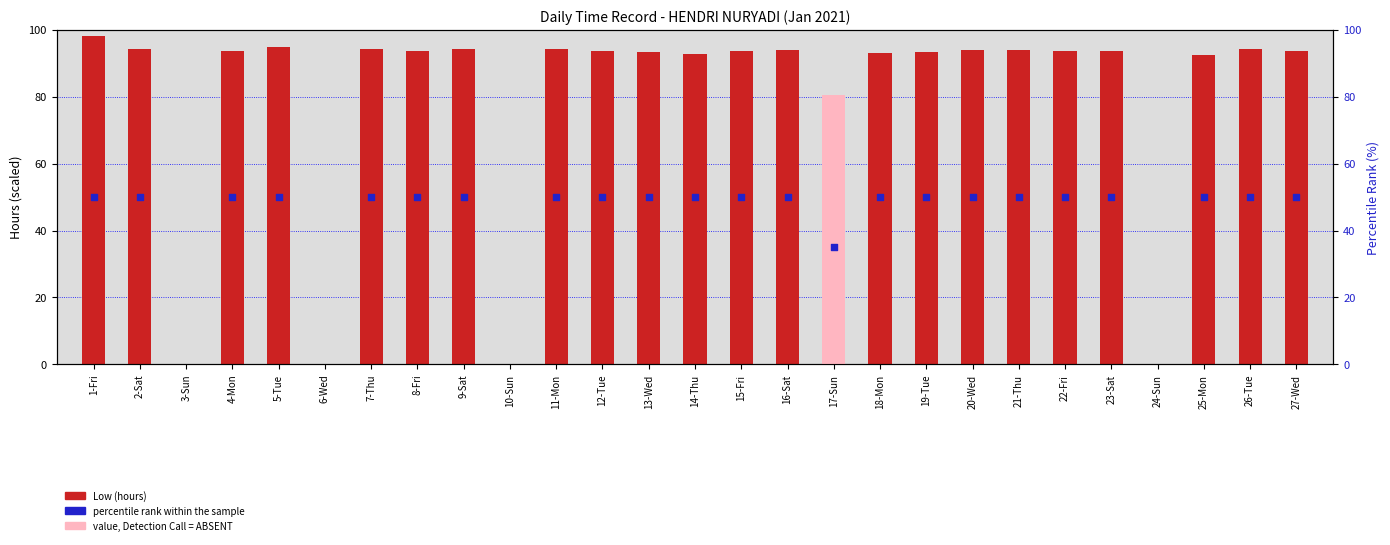

At which category is the sum across all series the highest?

1-Fri